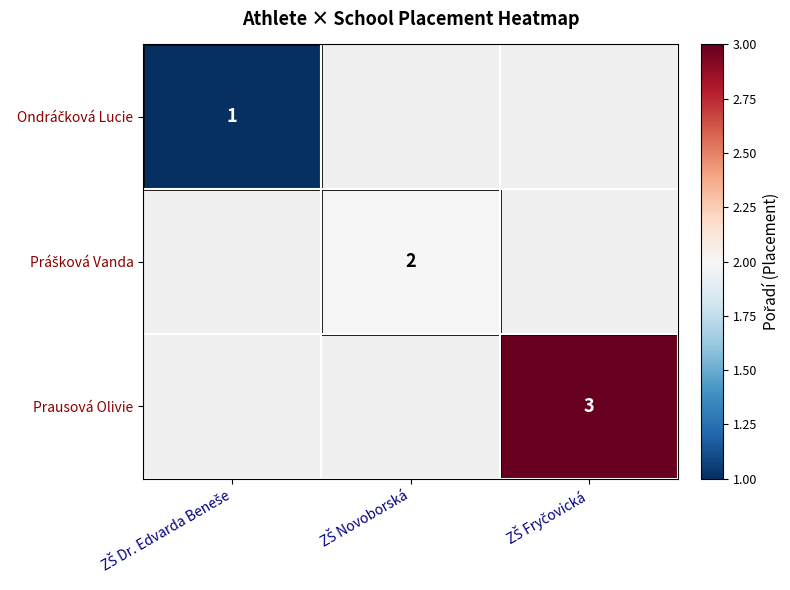

Rank the series by their average value, from lowest to highest.

Ondráčková Lucie, Prášková Vanda, Prausová Olivie